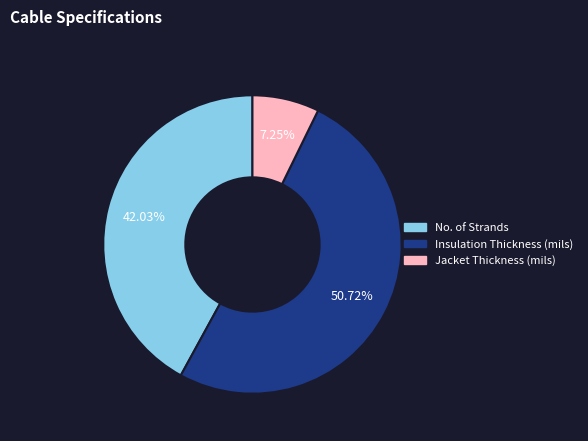

Rank the categories by value from lowest to highest.

Jacket Thickness (mils), No. of Strands, Insulation Thickness (mils)